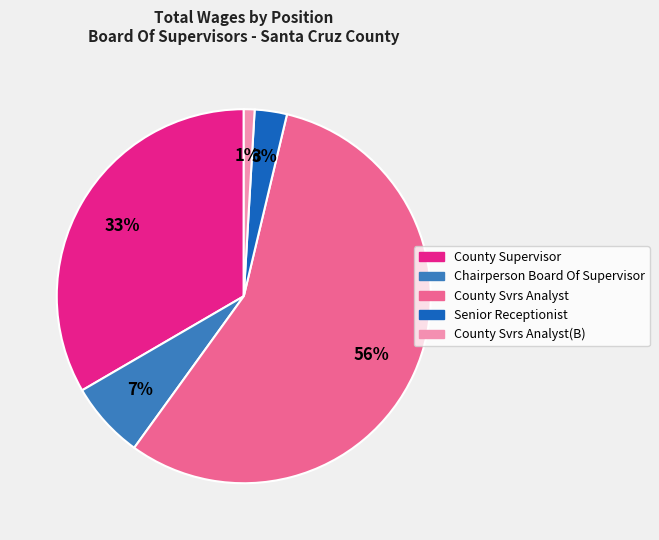

Is there any slice that represents more than half of the pie?

Yes